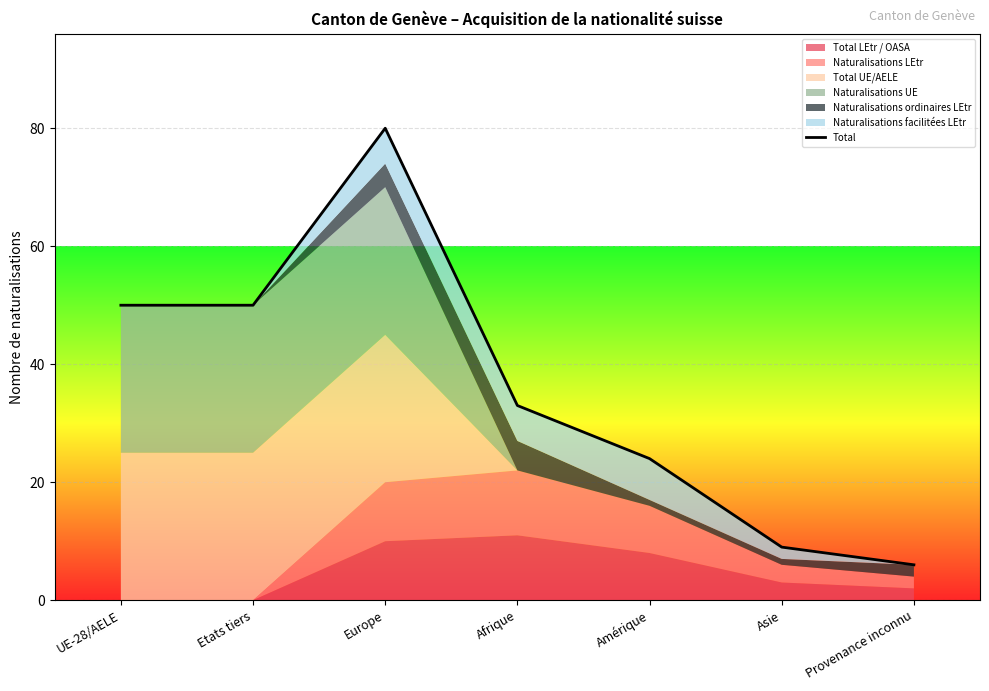

What is the approximate value at Provenance inconnu?

6